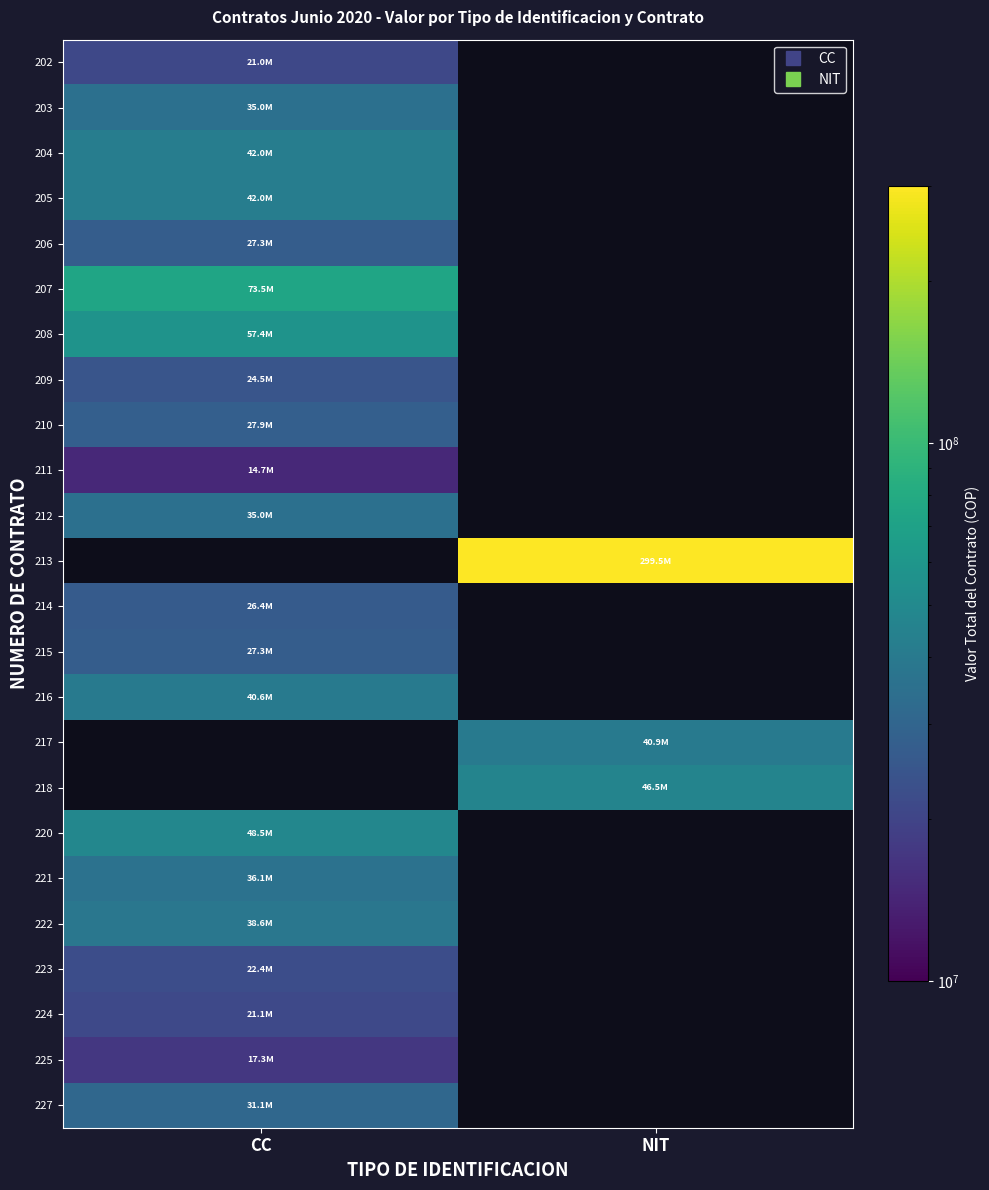

Rank the series by their maximum value, from lowest to highest.

211, 225, 202, 224, 223, 209, 214, 206, 215, 210, 227, 203, 212, 221, 222, 216, 204, 205, 220, 208, 207, 213, 217, 218